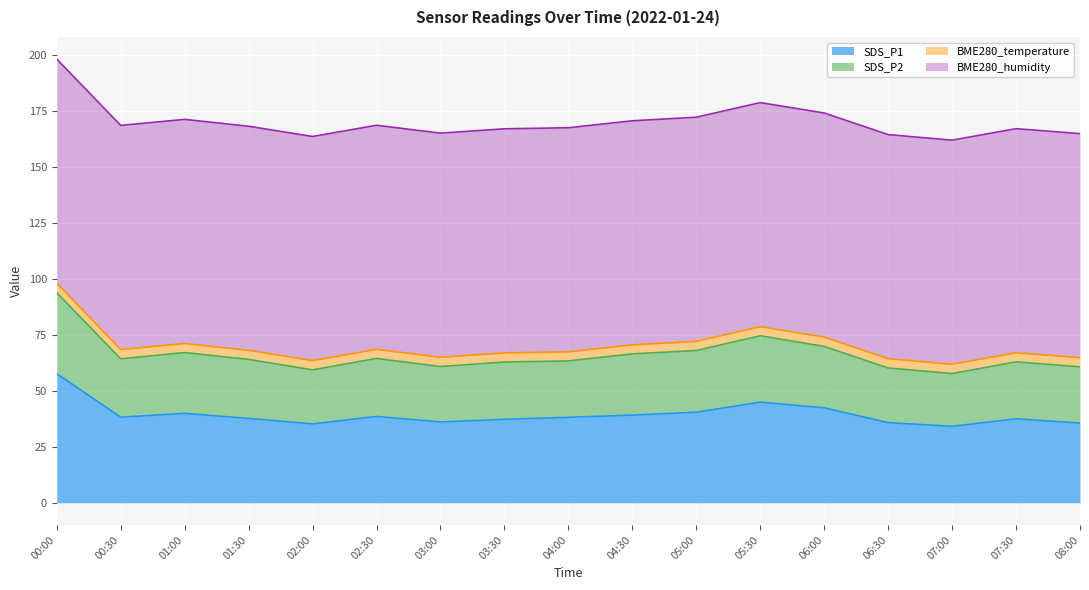

Where does the SDS_P2 series first go above 64?

00:00